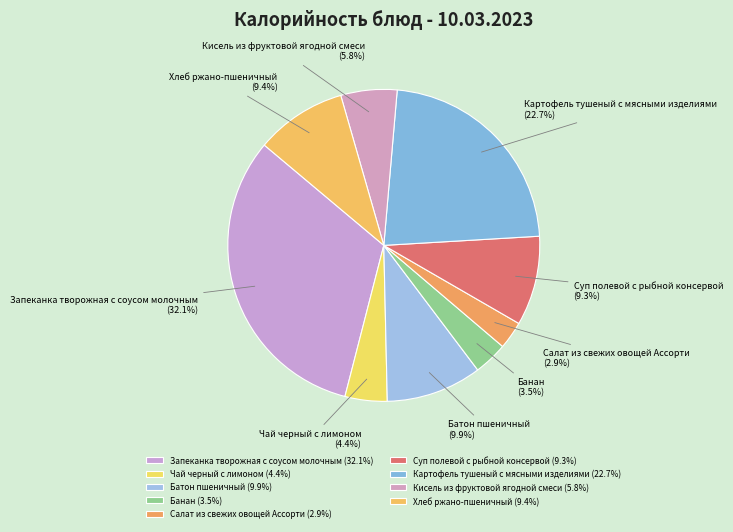

What portion of the pie excludes Картофель тушеный с мясными изделиями?

77.3%